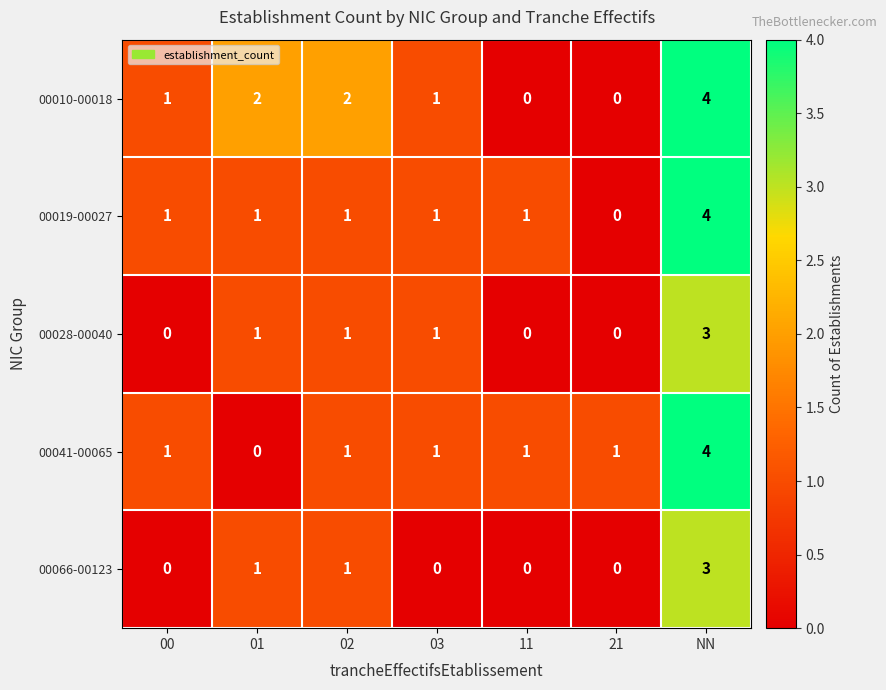

What is the difference between the maximum and minimum values in the 00041-00065 series?

4